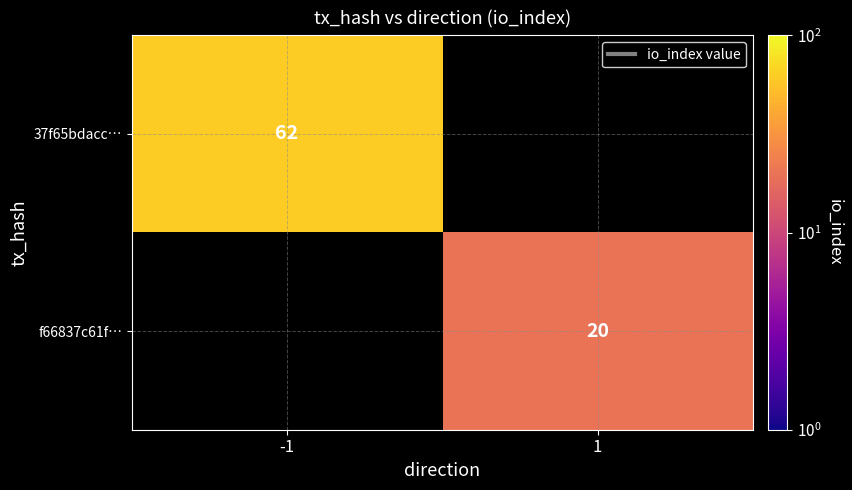

The value of f66837c61f… at 1 is 29. True or false?

False